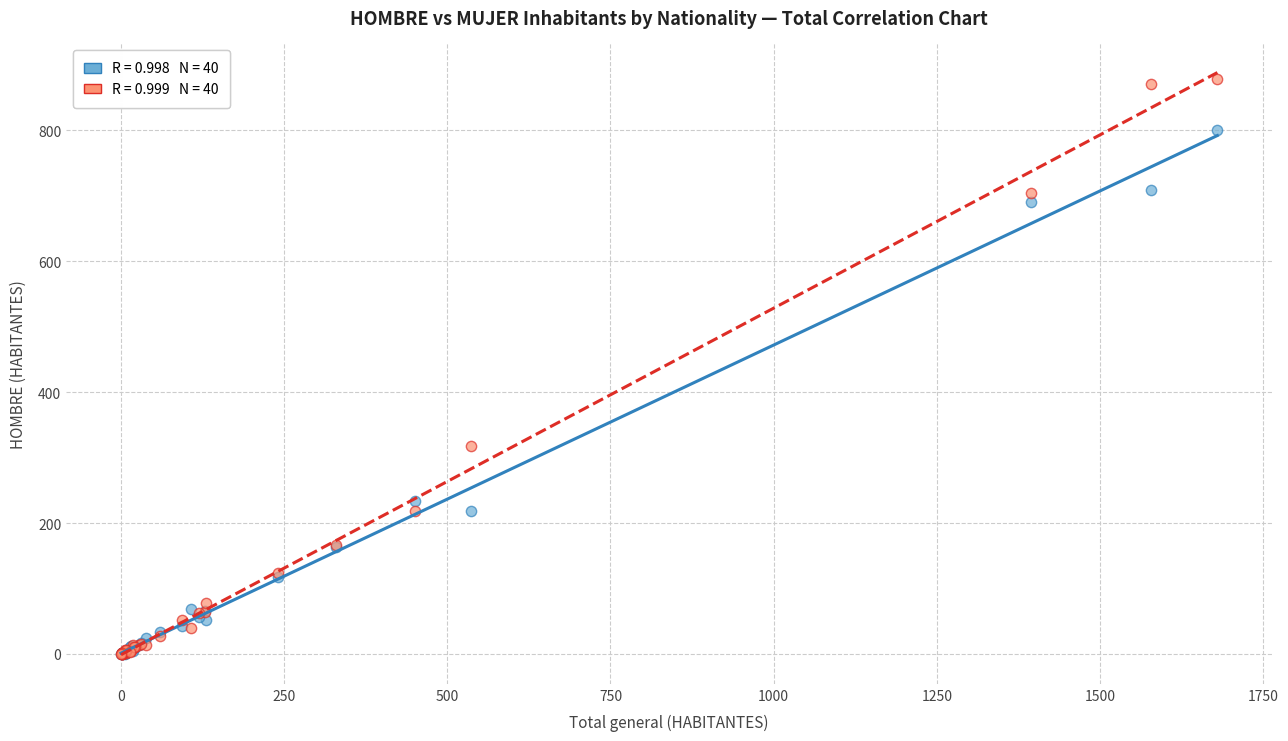

Across all series, what Y value is closest to 439?

318